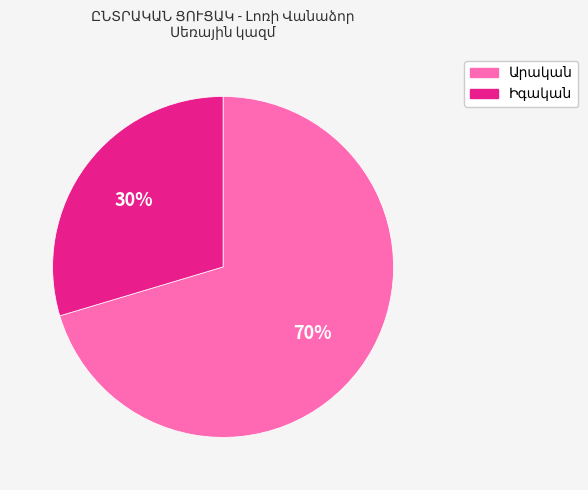

Does any single category account for the majority?

Yes